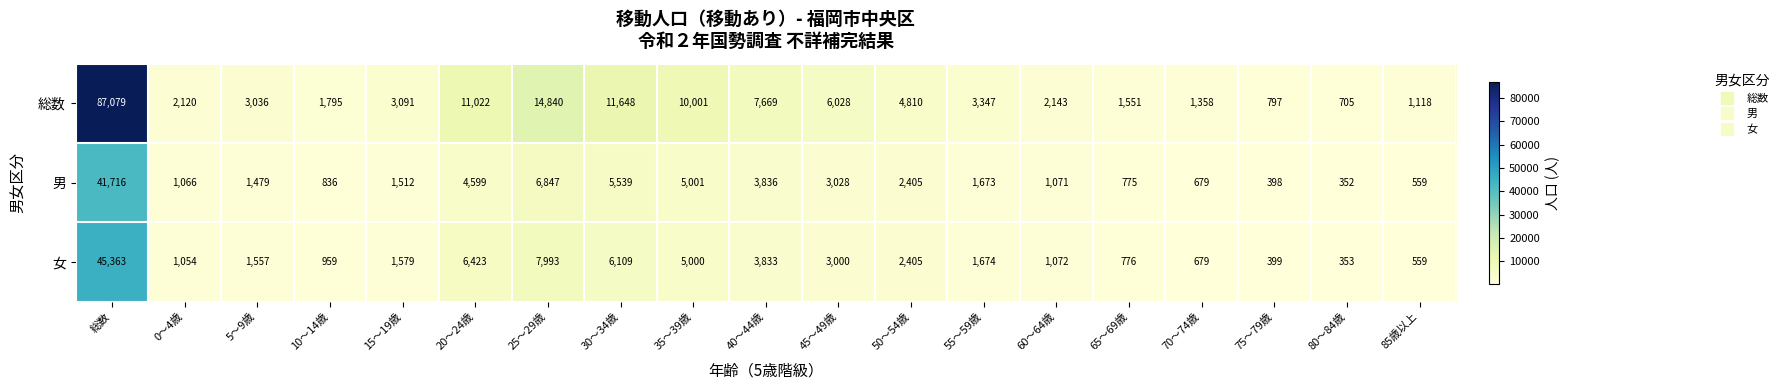

Rank the series by their maximum value, from lowest to highest.

男, 女, 総数